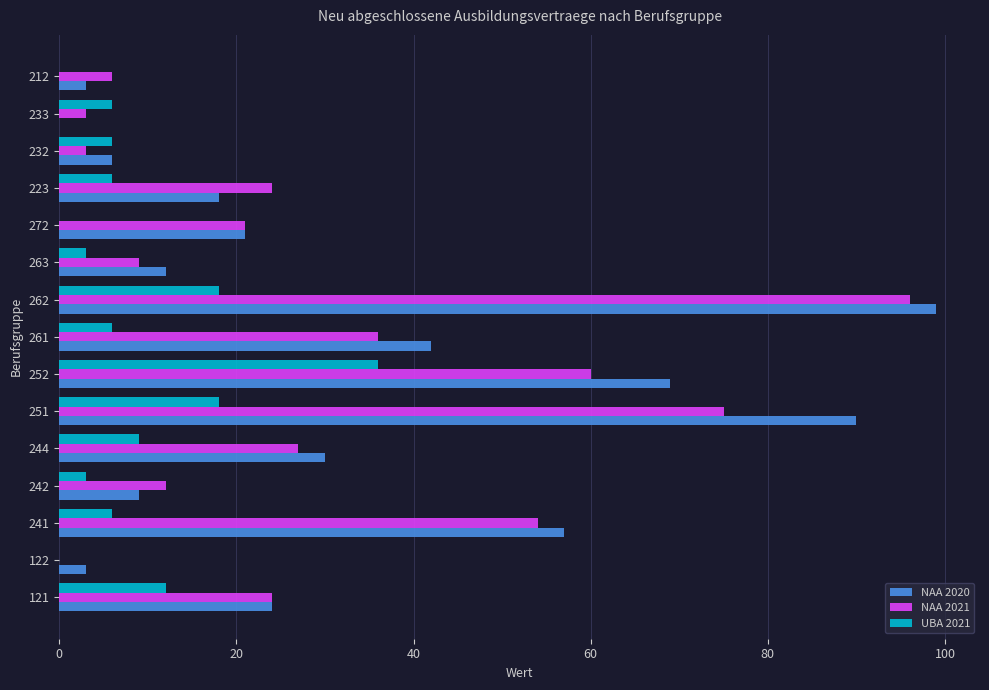

What value does the NAA 2021 series have at 262?

96